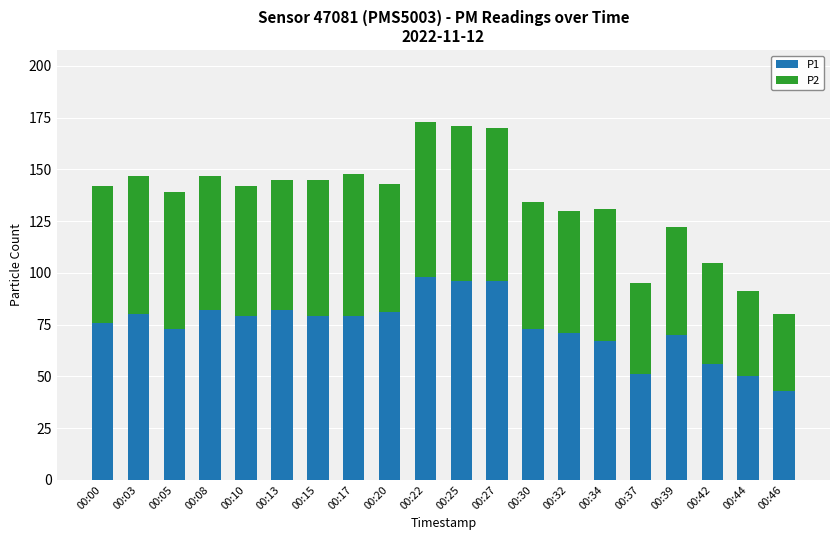

What is the difference between the maximum and minimum values in the P1 series?

55